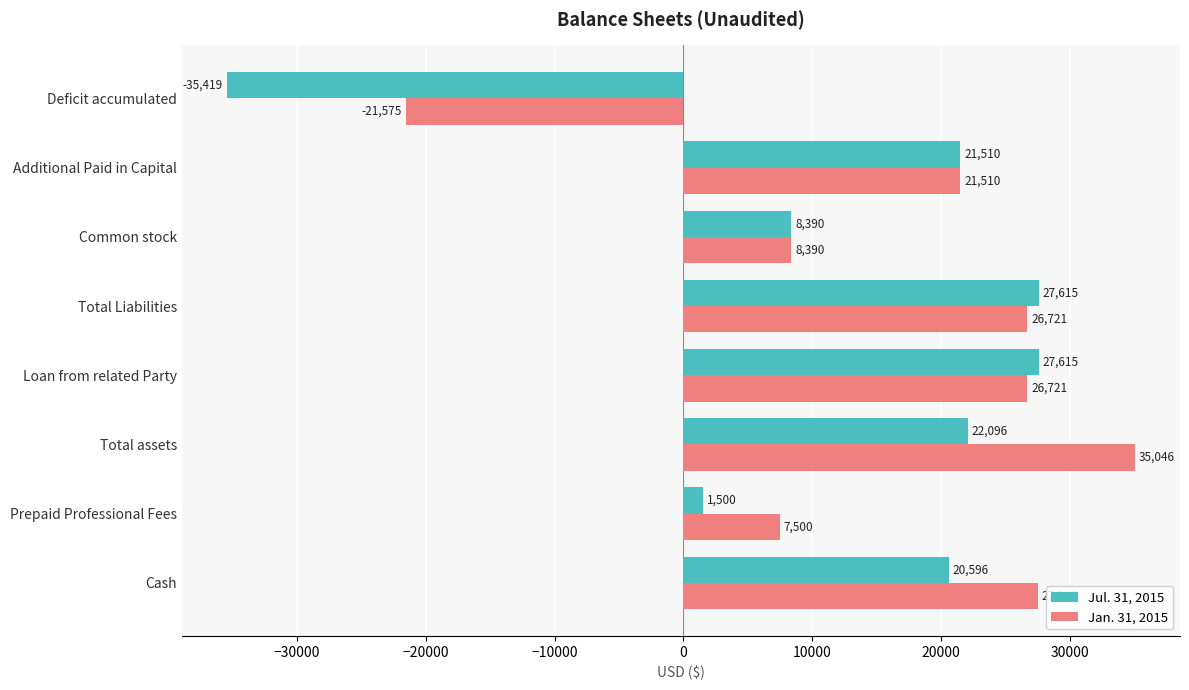

What is the total value across all series at Additional Paid in Capital?

43020